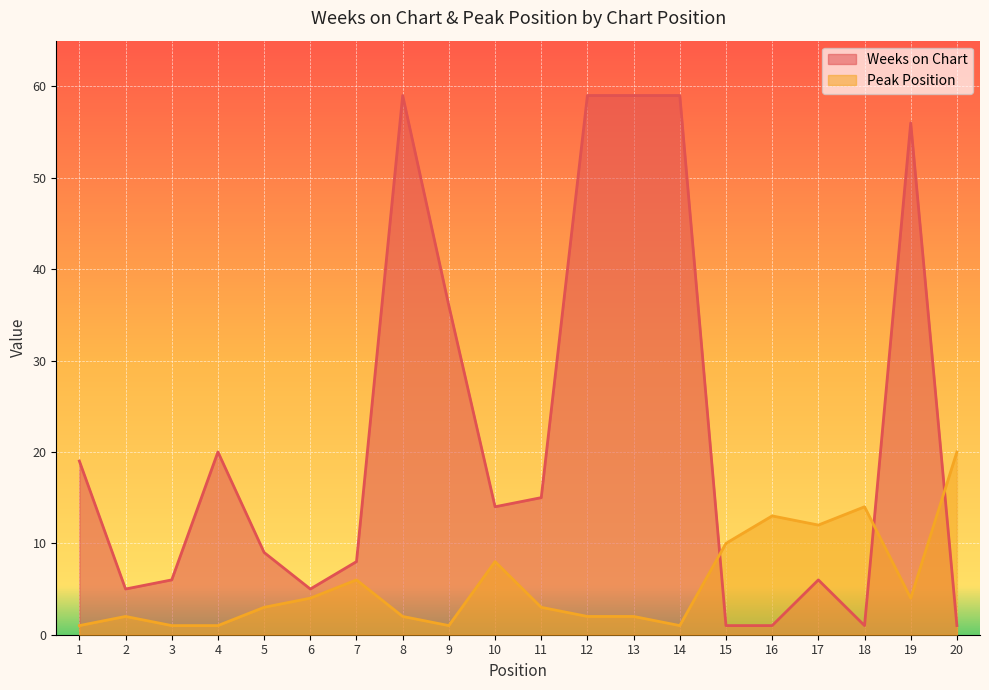

What are all the series names shown in the legend?

Weeks on Chart, Peak Position